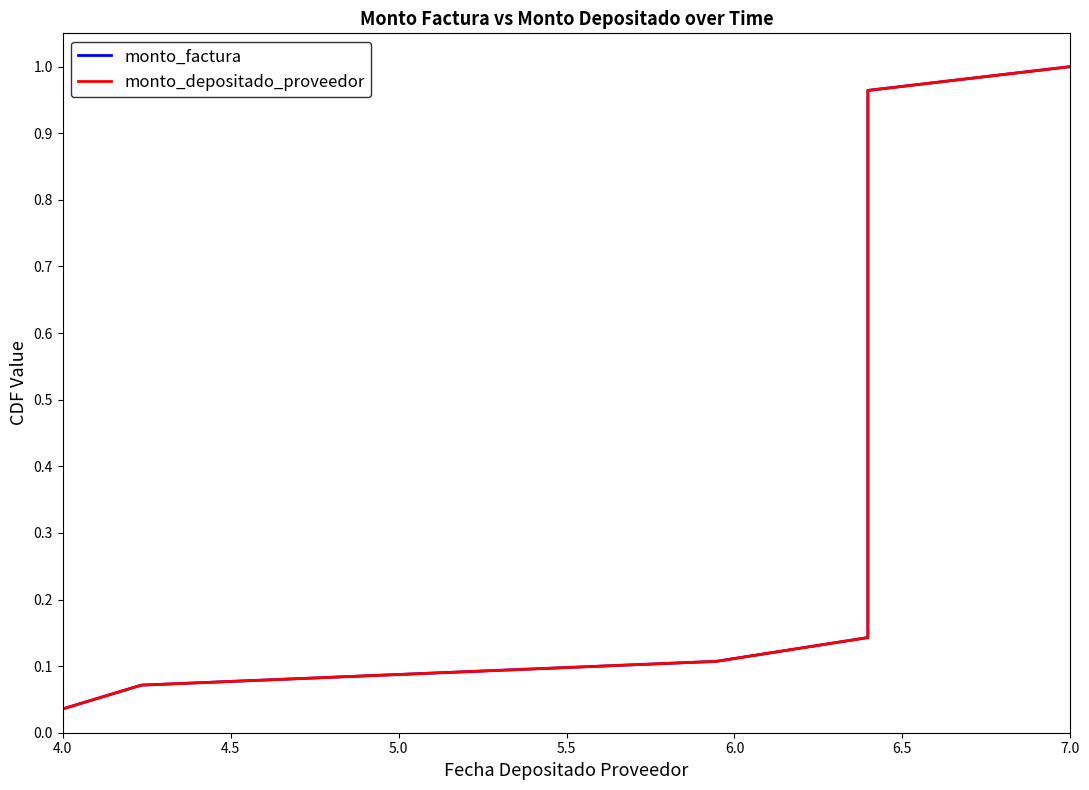

What is the greatest value displayed?

1.0